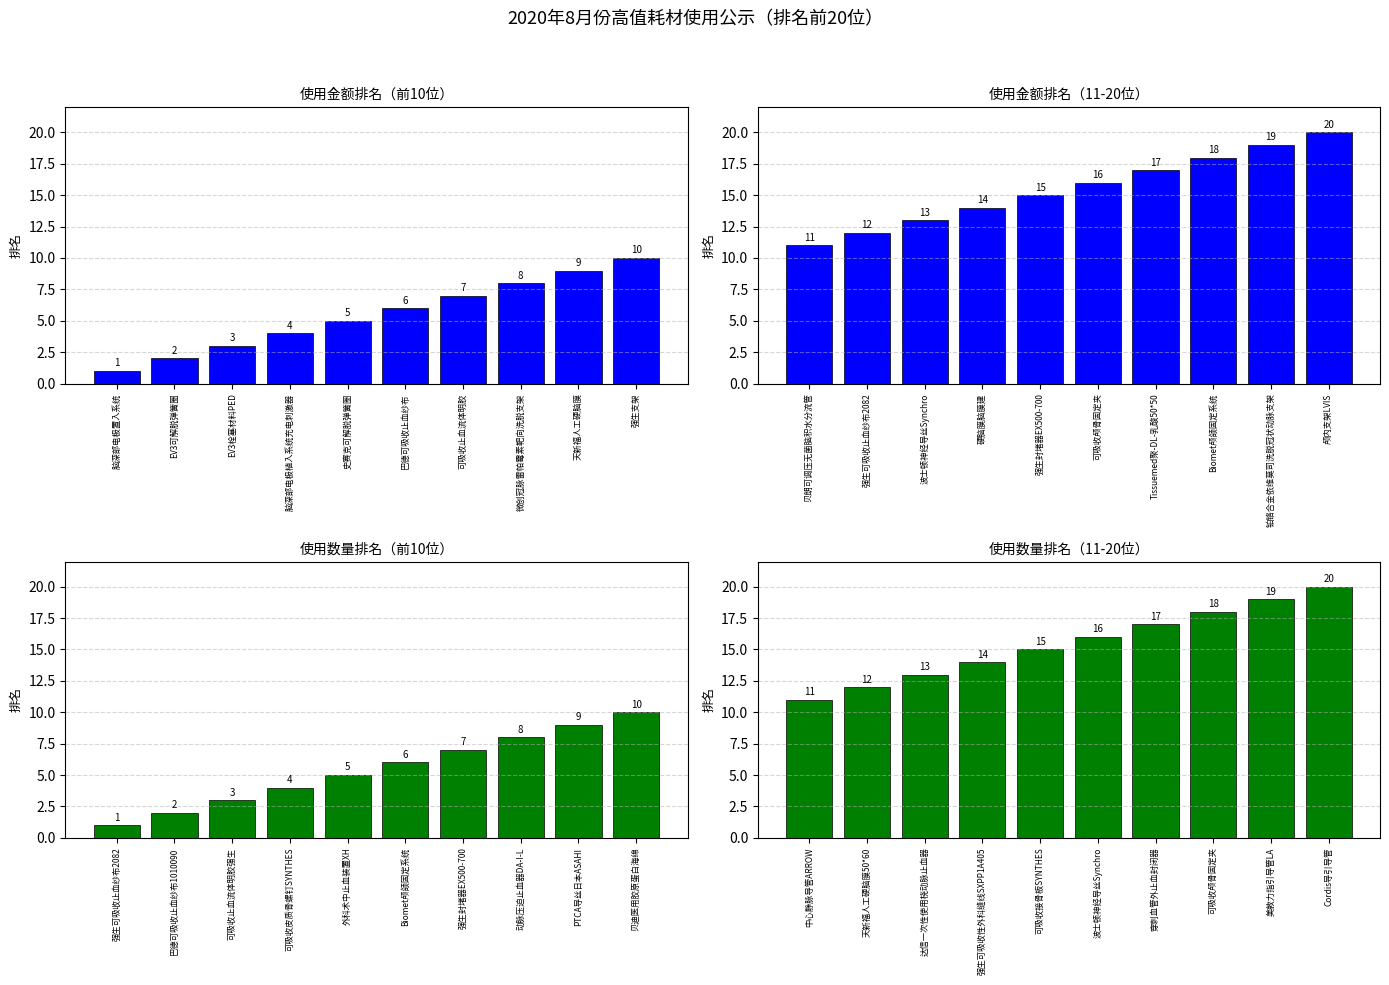

At how many categories does at least one series exceed 5?

10